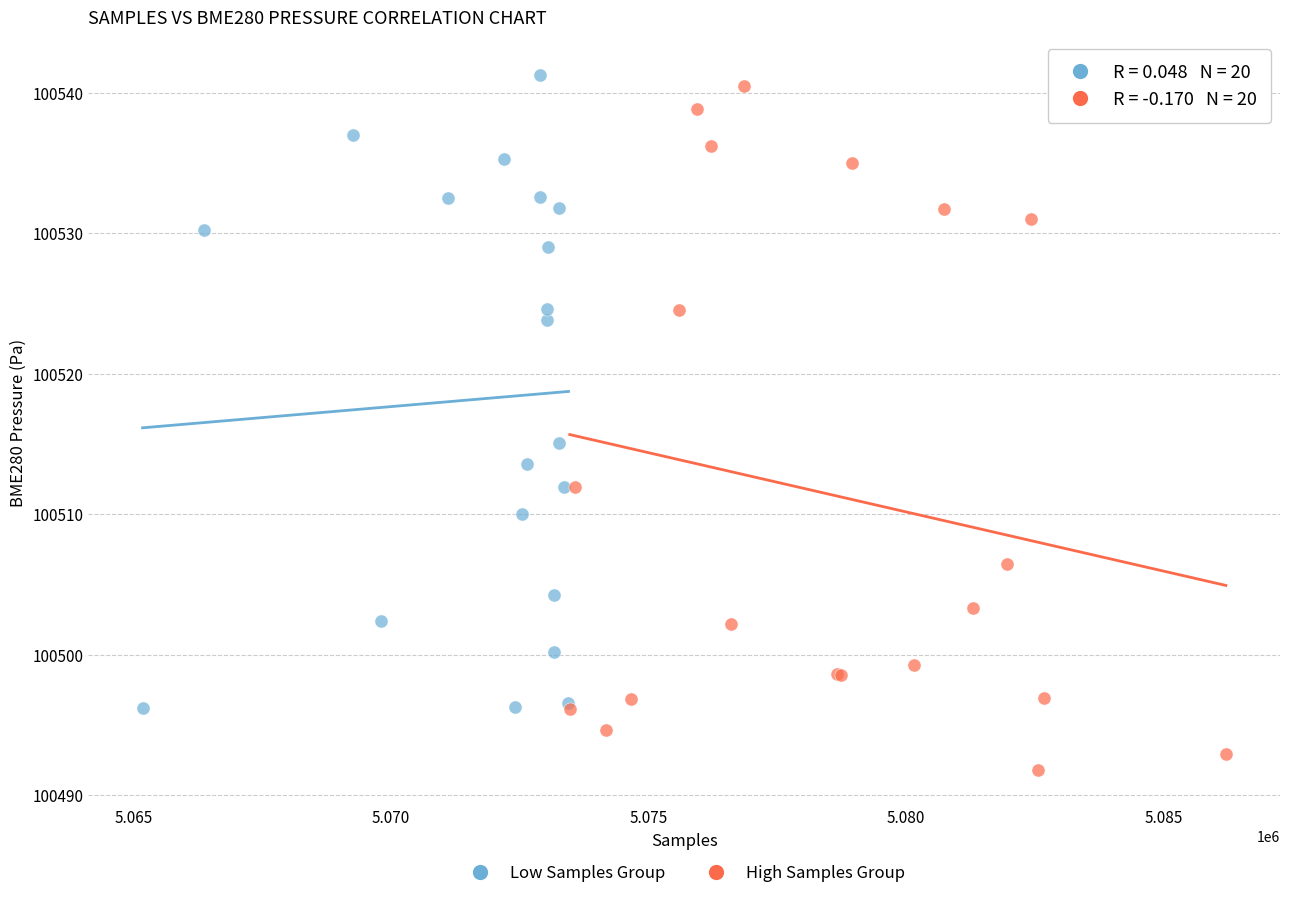

What are all the series names shown in the legend?

Low Samples Group, High Samples Group